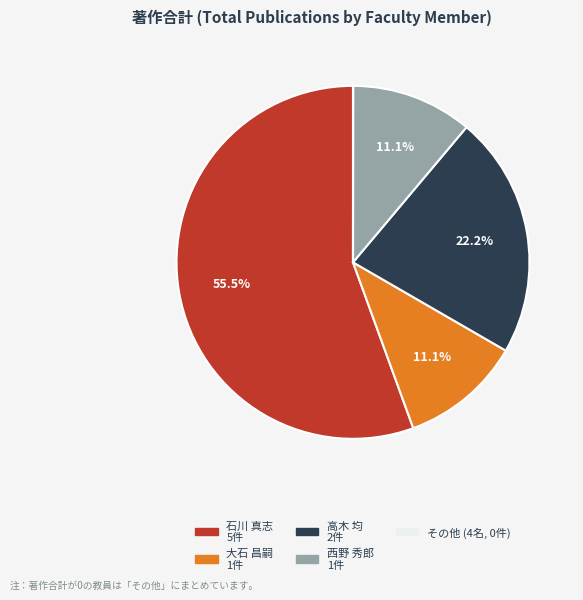

Does any single category account for the majority?

Yes